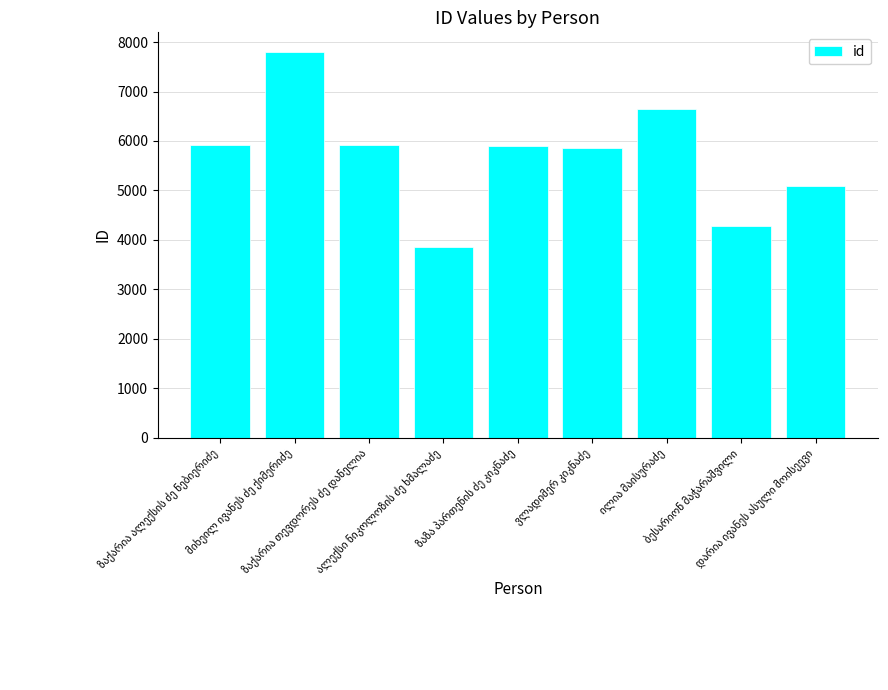

What is the value of the 9th bar from the left?

5091